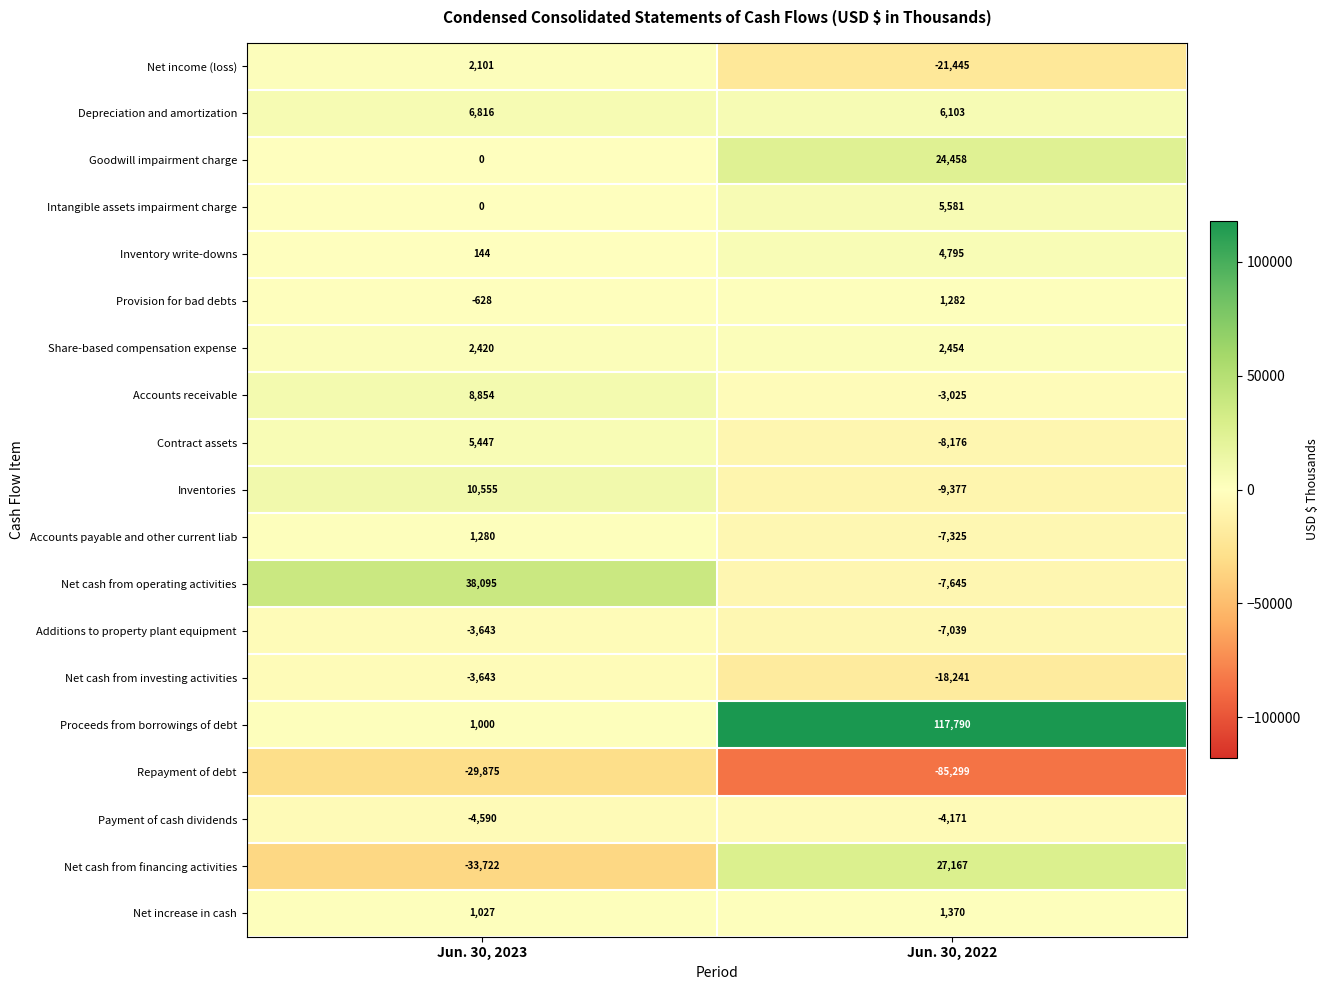

What is the difference between the Inventories values at Jun. 30, 2022 and Jun. 30, 2023?

19932